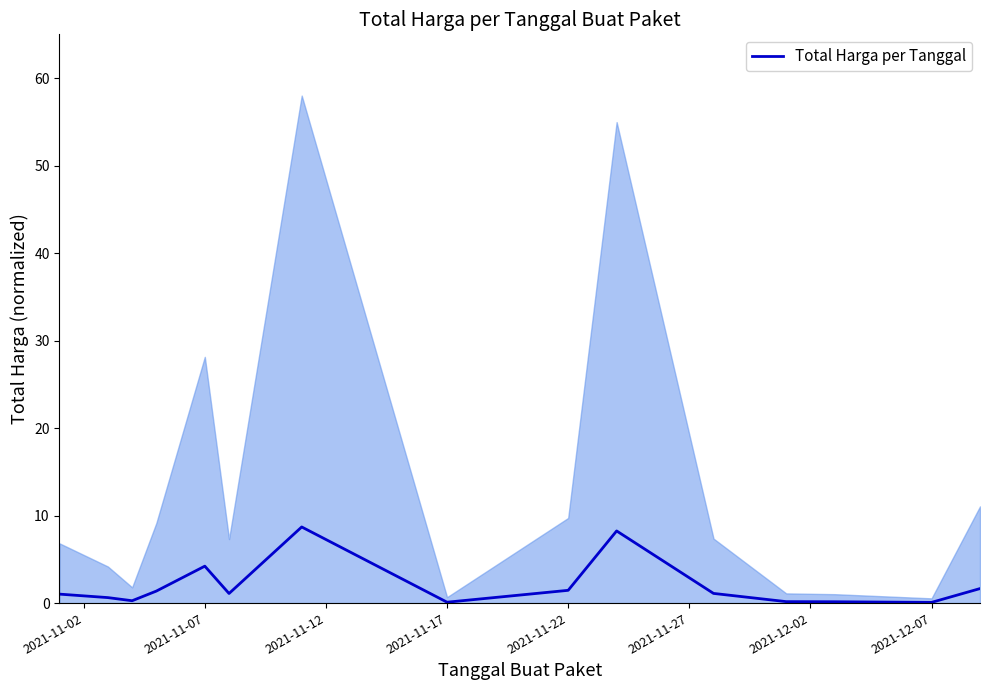

The Total Harga per Tanggal series shows 0.1 at 2021-12-07. True or false?

True